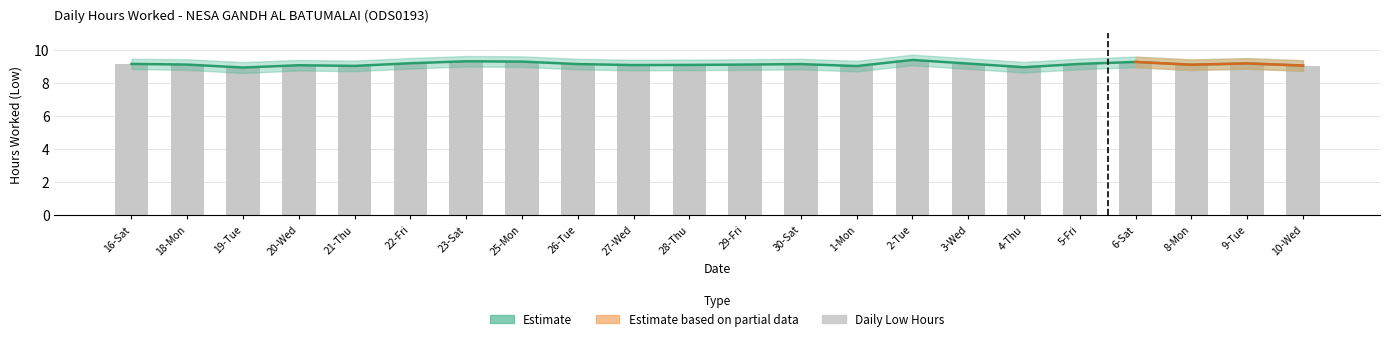

Are the bars grouped side by side (vs. stacked)?

No